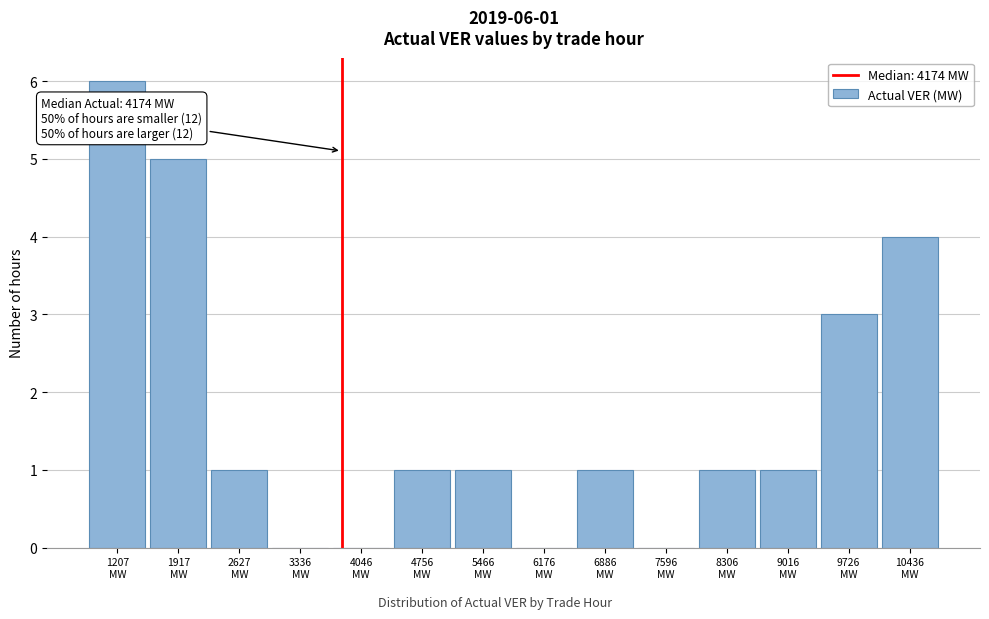

What is the sum of all values?

24